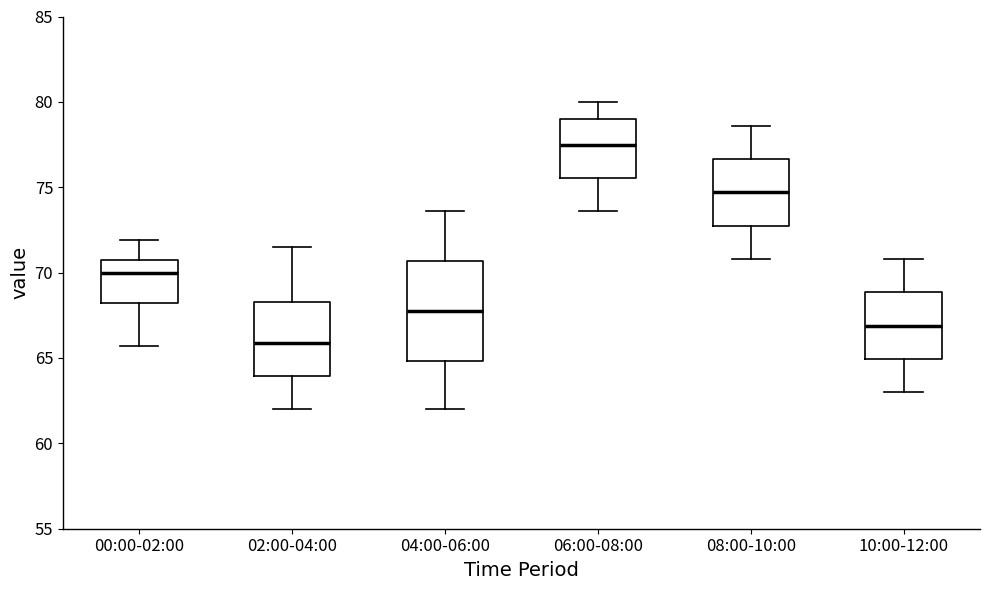

Which box is the tallest, from its lower edge to its upper edge?

04:00-06:00